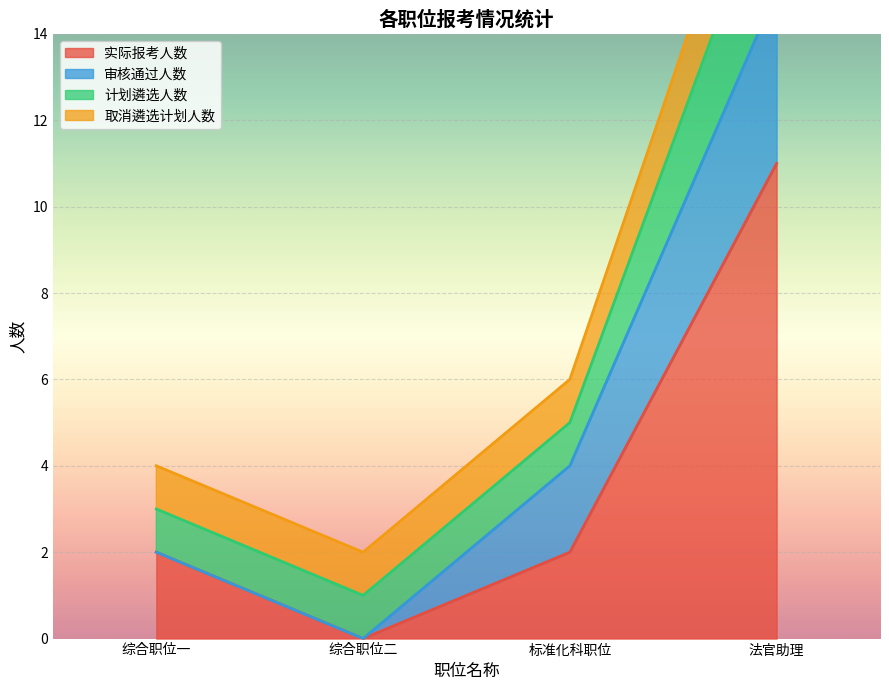

At which label does 实际报考人数 first exceed 2?

法官助理